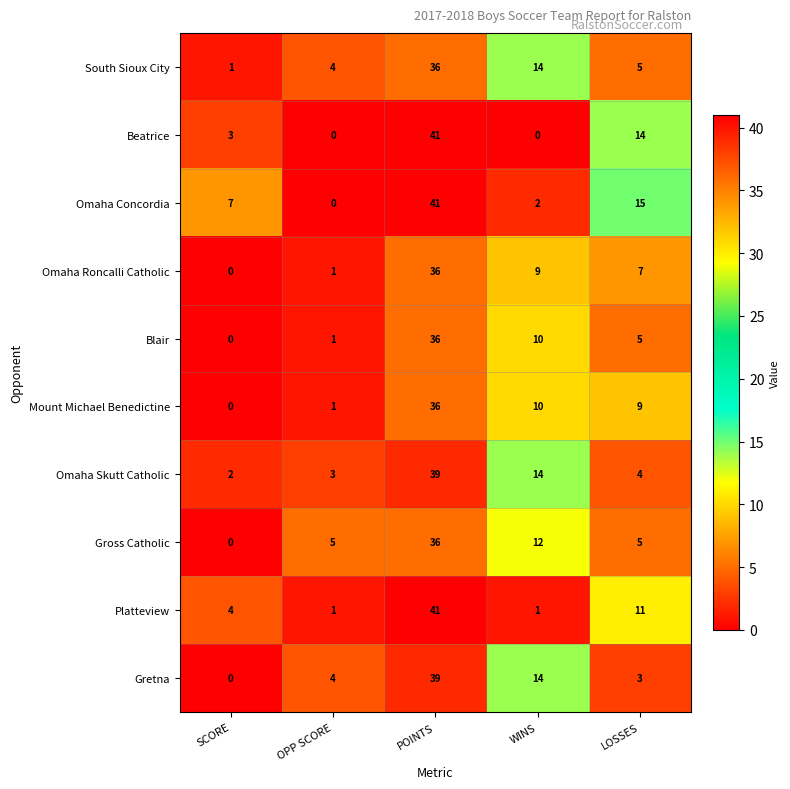

Is the value of Blair at POINTS greater than the value of Platteview at SCORE?

Yes